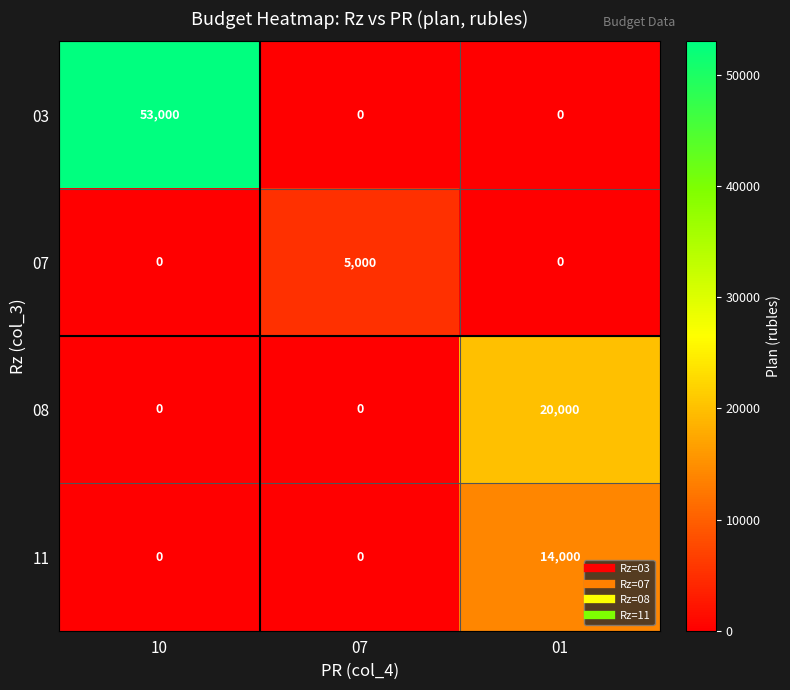

What is the maximum value shown in the chart?

53000